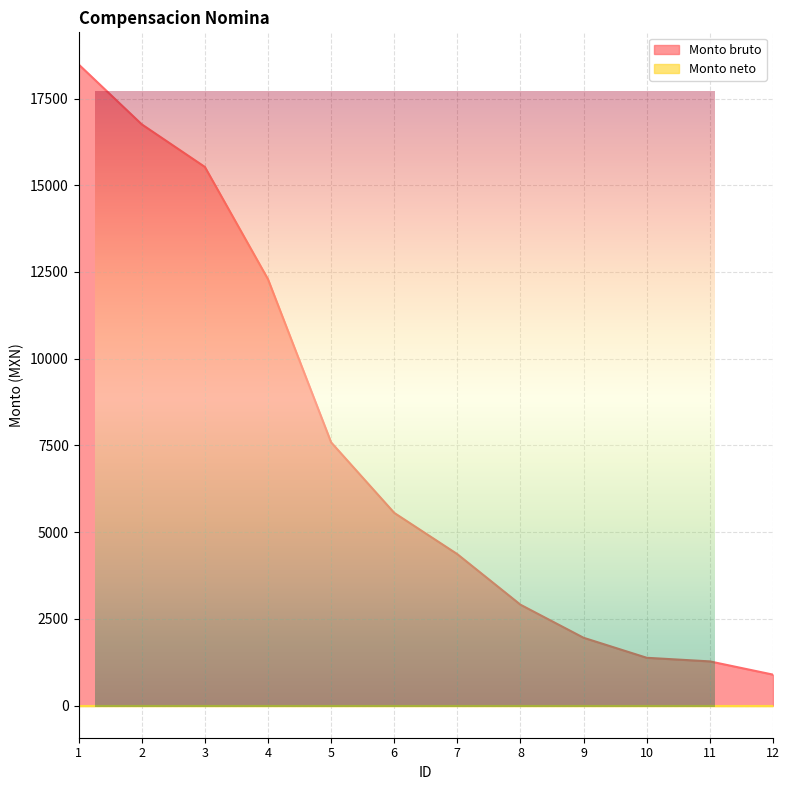

What is the difference between the maximum and minimum values?

17589.5